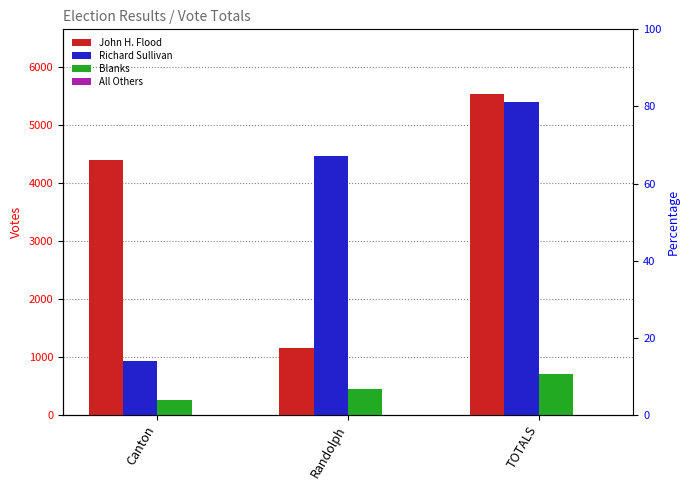

What position from the right is Randolph?

2